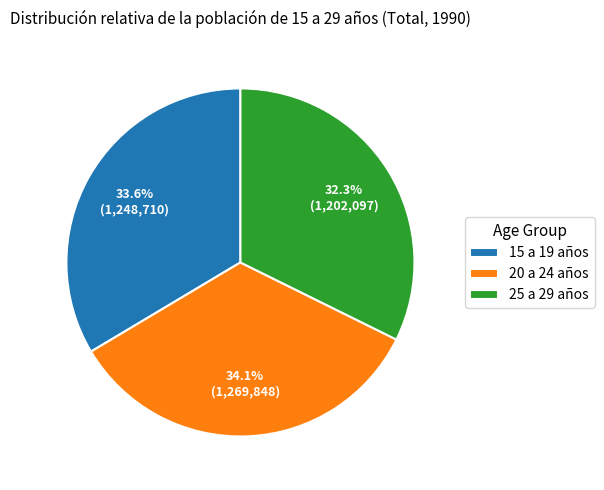

How much of the chart is everything except 15 a 19 años?

66.4%